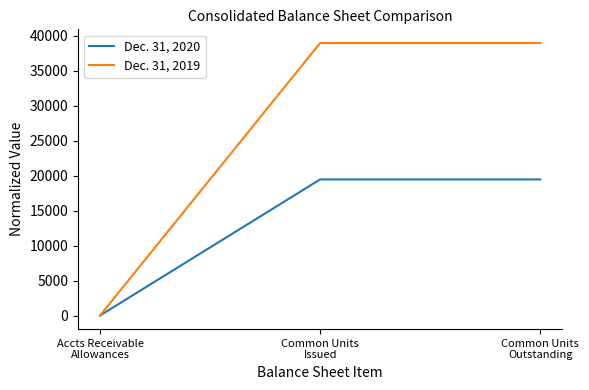

Rank the series by their average value, from lowest to highest.

Dec. 31, 2020, Dec. 31, 2019